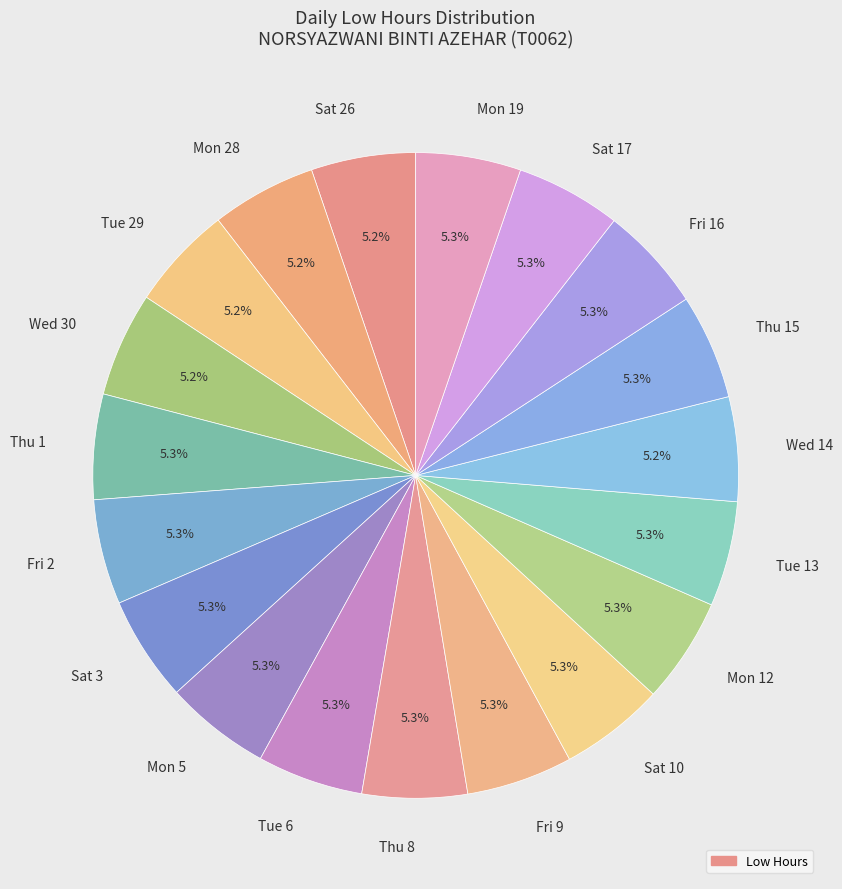

To the nearest percent, what is the difference between the largest and smallest slice percentages?

0%